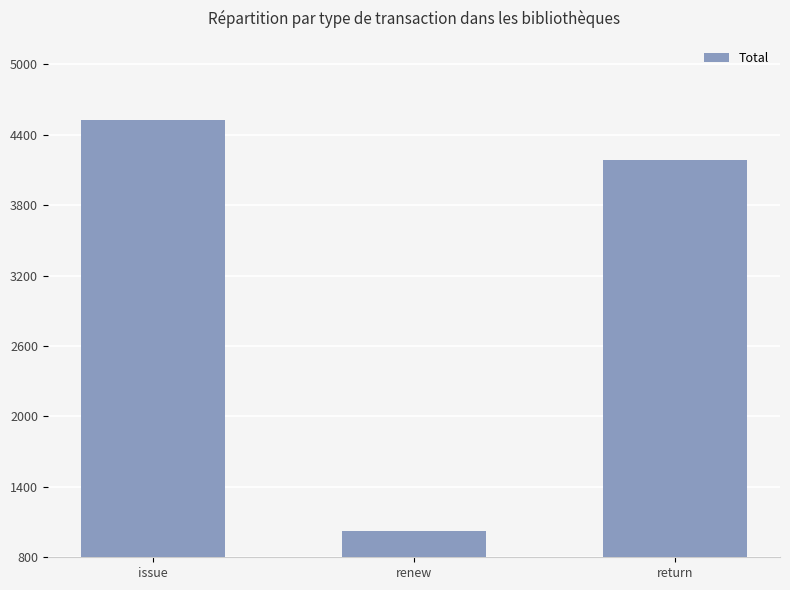

List the labels in order of value, smallest first.

renew, return, issue